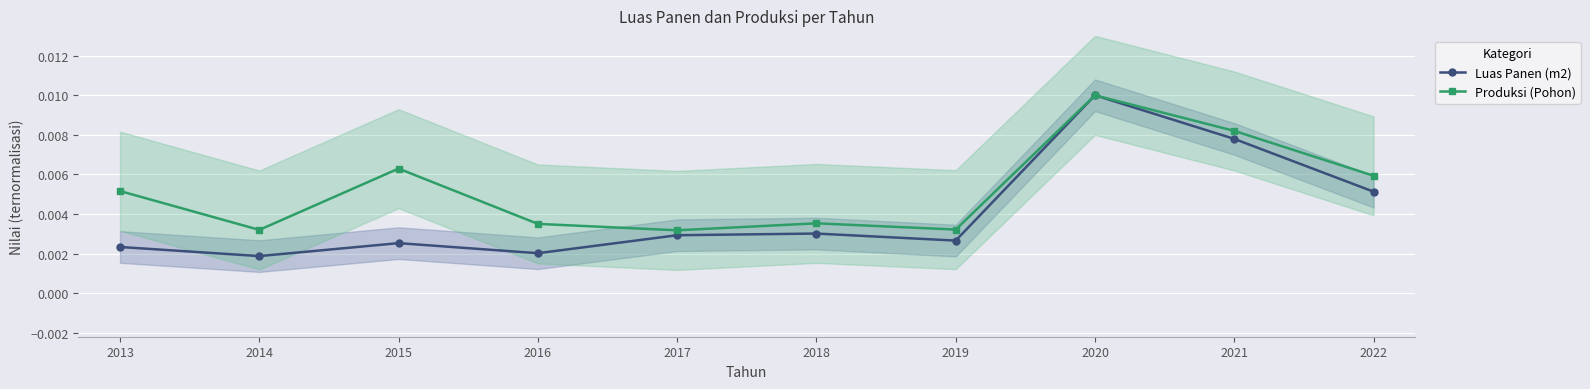

True or false: Produksi (Pohon) and Luas Panen (m2) intersect in this chart.

False